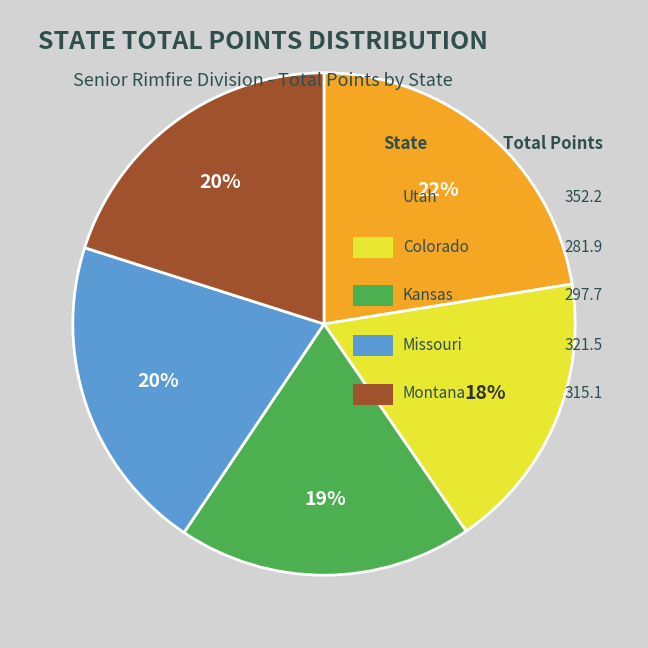

Is there any slice that represents more than half of the pie?

No